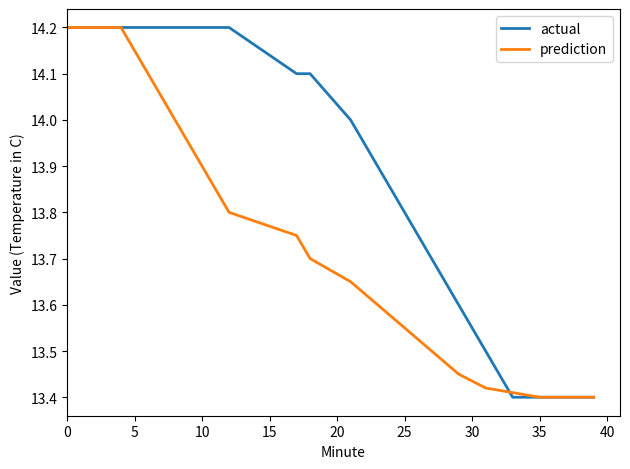

How many times do prediction and actual cross each other?

1